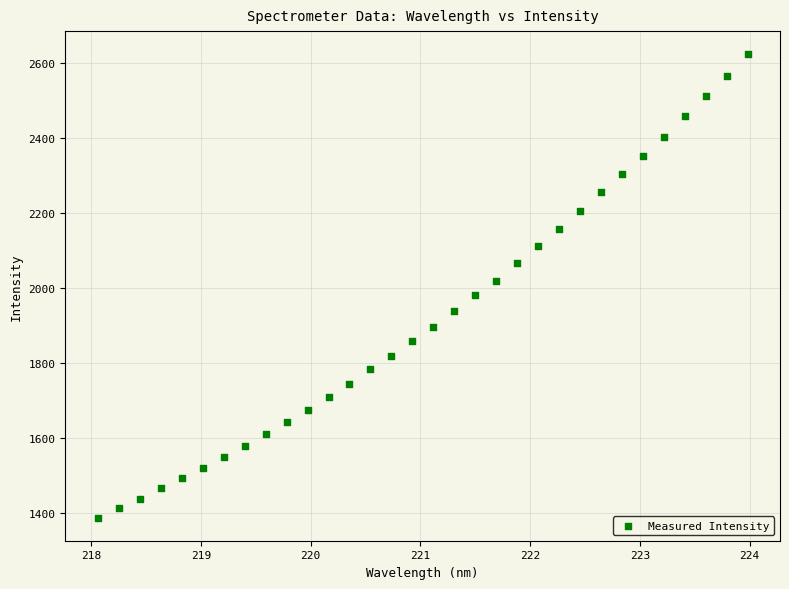

What is the range of Y values (max minus min)?

1235.8